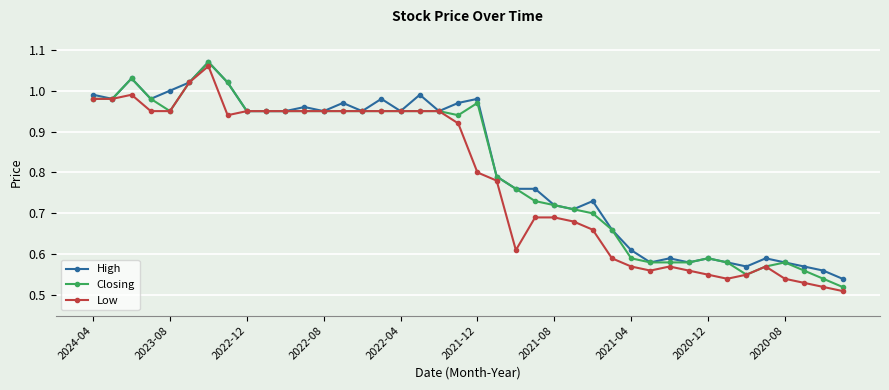

Which series has the largest total across all categories?

High